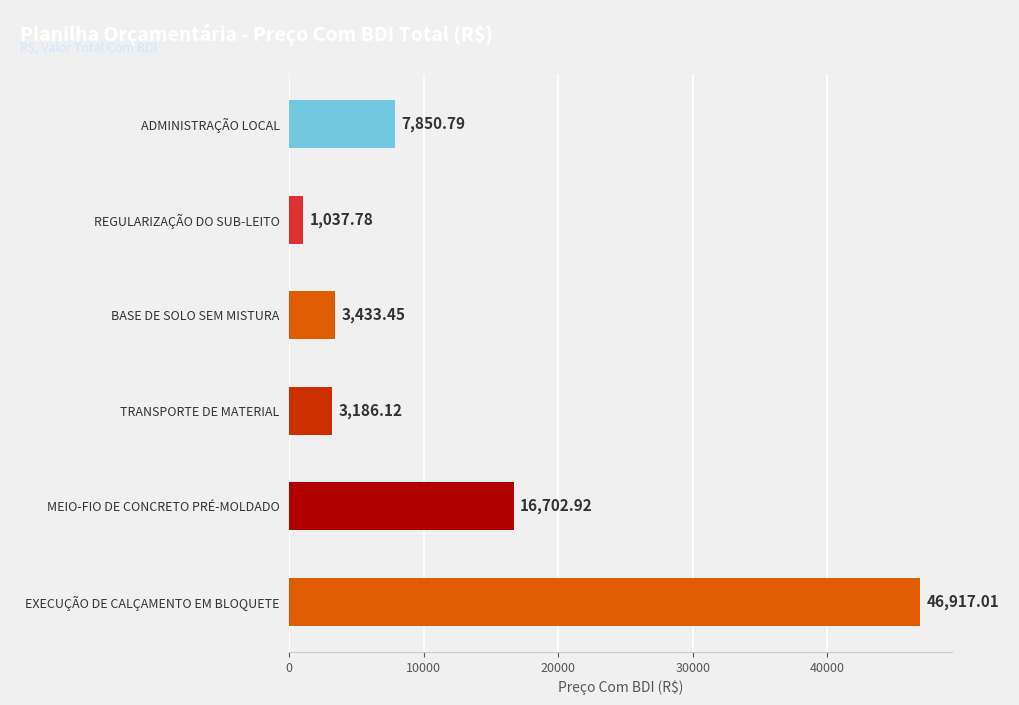

Rank the categories by value from highest to lowest.

EXECUÇÃO DE CALÇAMENTO EM BLOQUETE, MEIO-FIO DE CONCRETO PRÉ-MOLDADO, ADMINISTRAÇÃO LOCAL, BASE DE SOLO SEM MISTURA, TRANSPORTE DE MATERIAL, REGULARIZAÇÃO DO SUB-LEITO